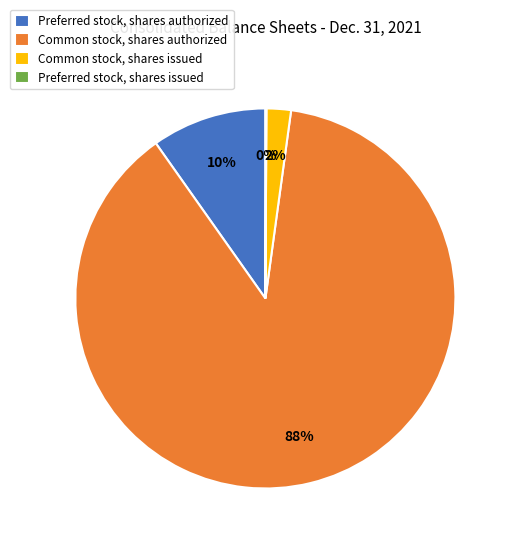

Which has a higher value, Common stock, shares authorized or Preferred stock, shares authorized?

Common stock, shares authorized